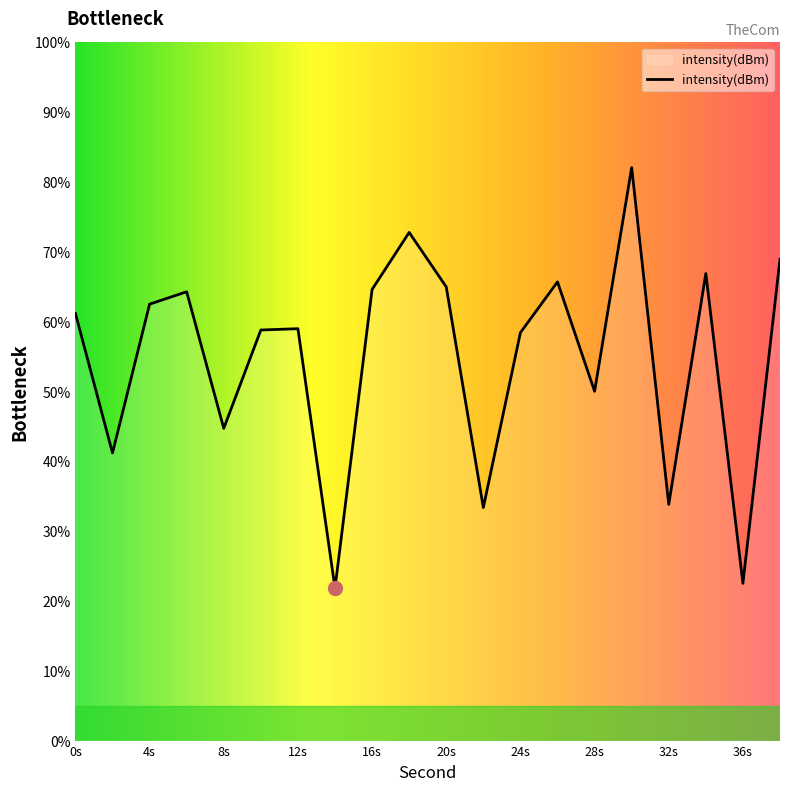

What is the difference between the maximum and minimum values?

60.2